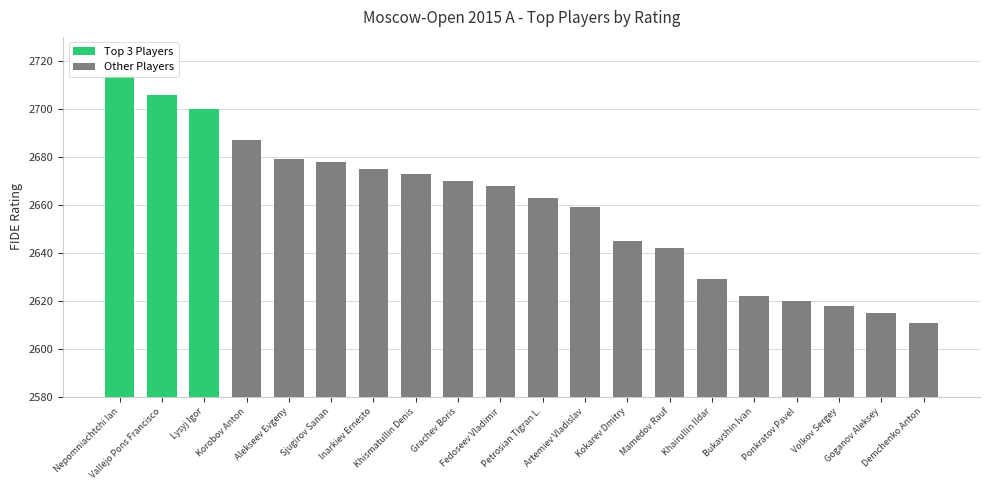

What is the maximum value shown in the chart?

2714